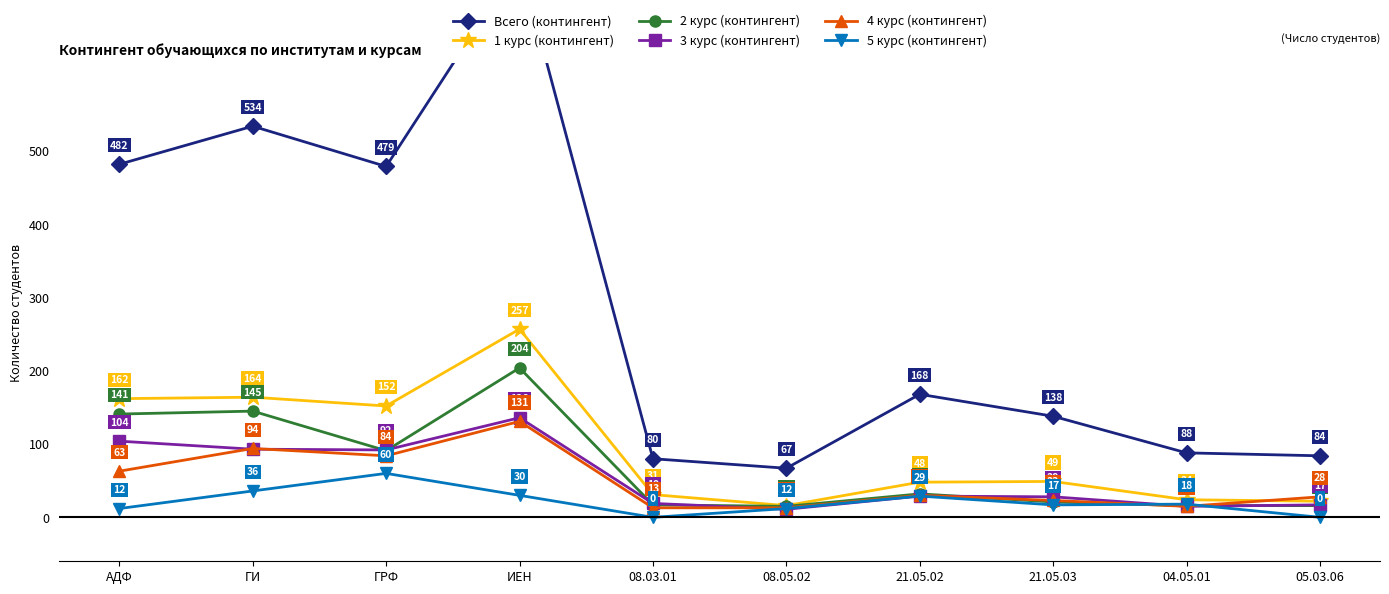

What is the difference between the 3 курс (контингент) values at 04.05.01 and ГРФ?

77